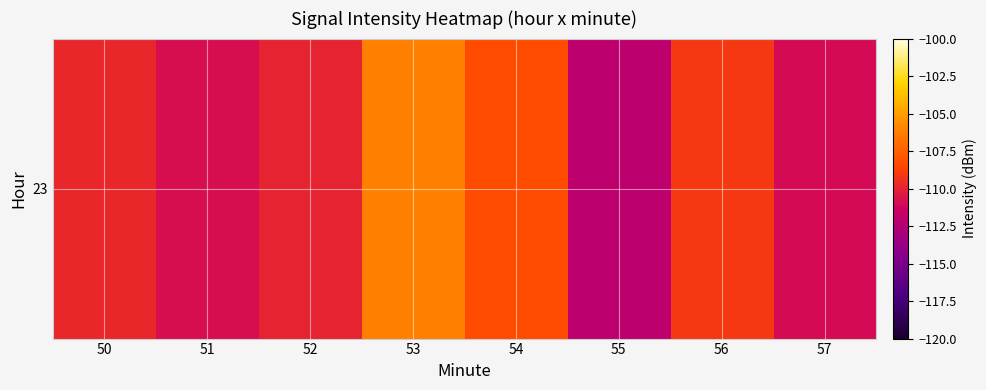

Which label corresponds to the largest value in the chart?

53